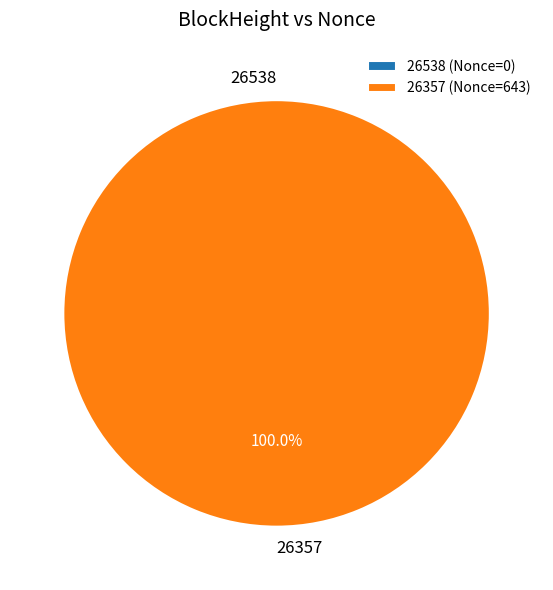

Which slice represents more than half of the pie?

26357